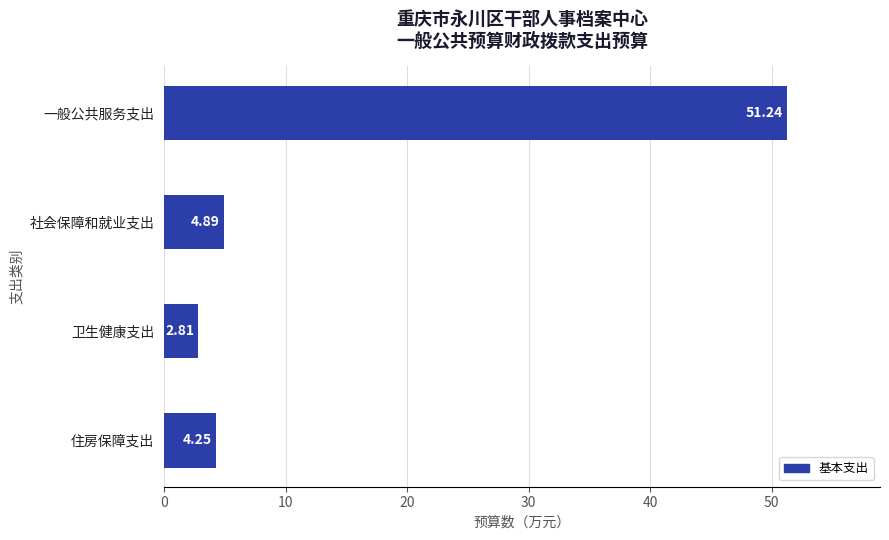

Rank the categories by value from lowest to highest.

卫生健康支出, 住房保障支出, 社会保障和就业支出, 一般公共服务支出